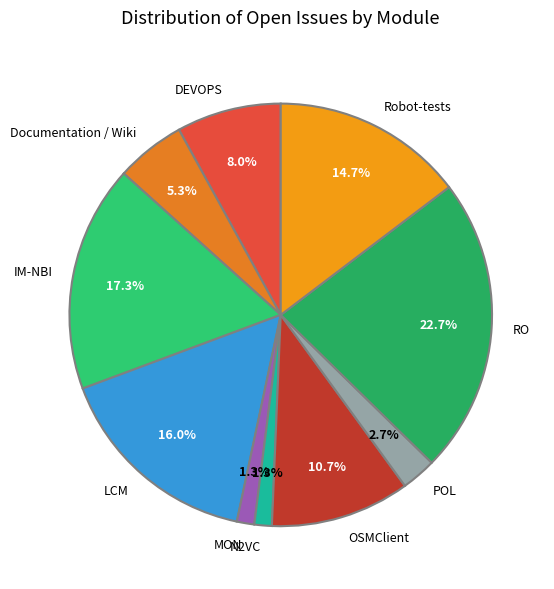

Which has a higher value, IM-NBI or DEVOPS?

IM-NBI